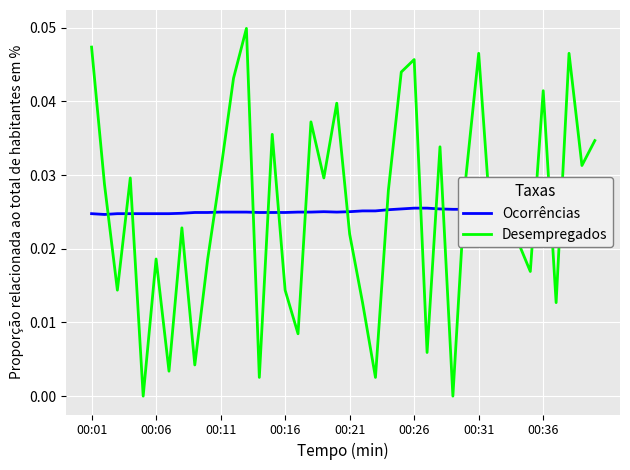

How many intersections are there between Desempregados and Ocorrências?

18